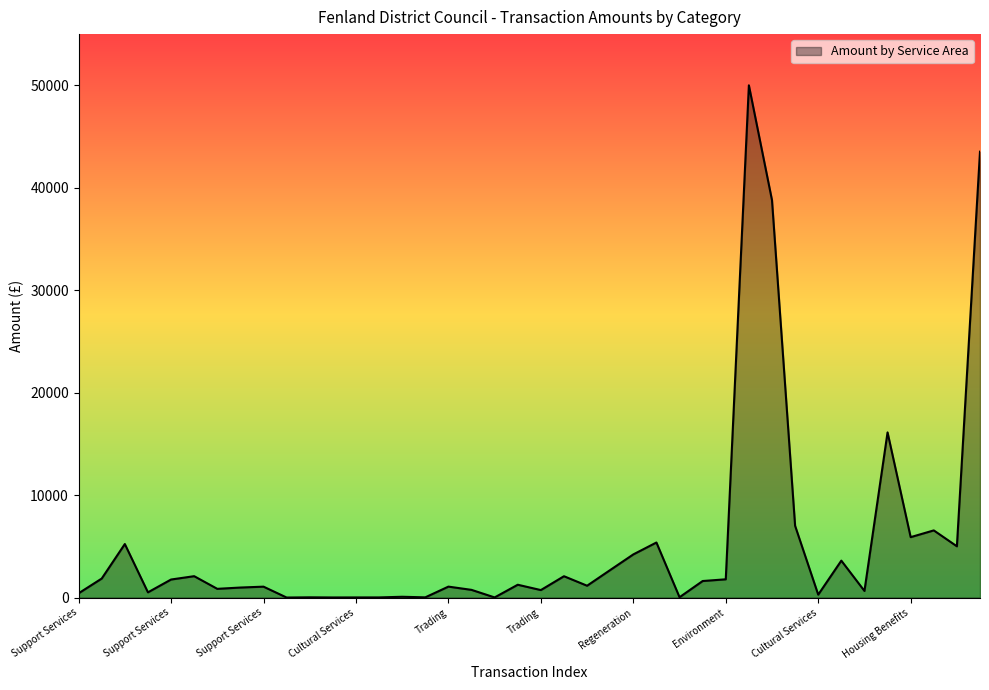

What is the maximum value shown in the chart?

49970.0